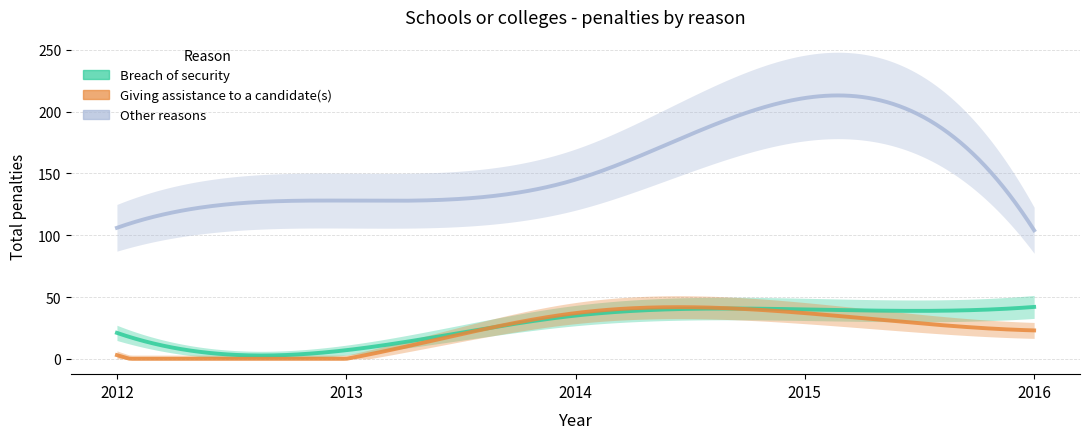

True or false: Giving assistance to a candidate(s) has more than 0 points higher than both neighbors.

False